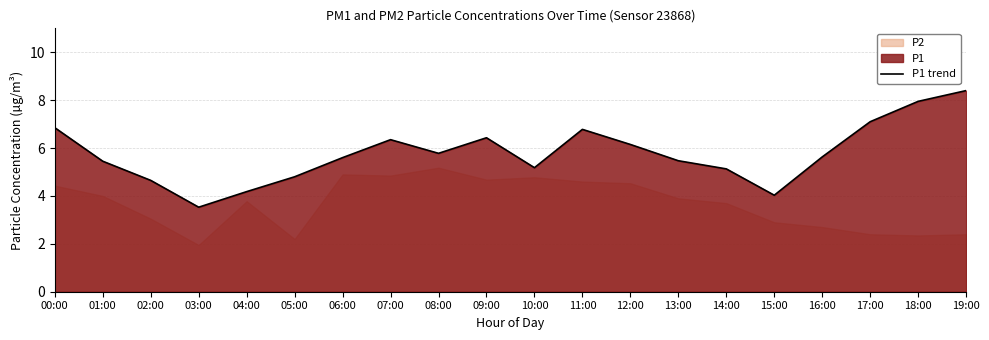

What is the label of the 18th point from the right?

02:00